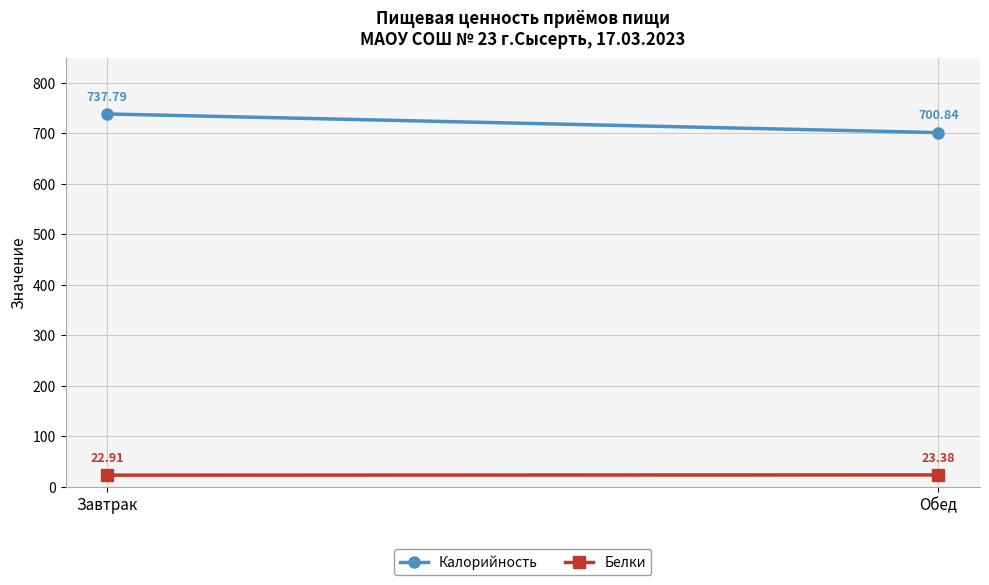

Which series has the largest range (max minus min)?

Калорийность